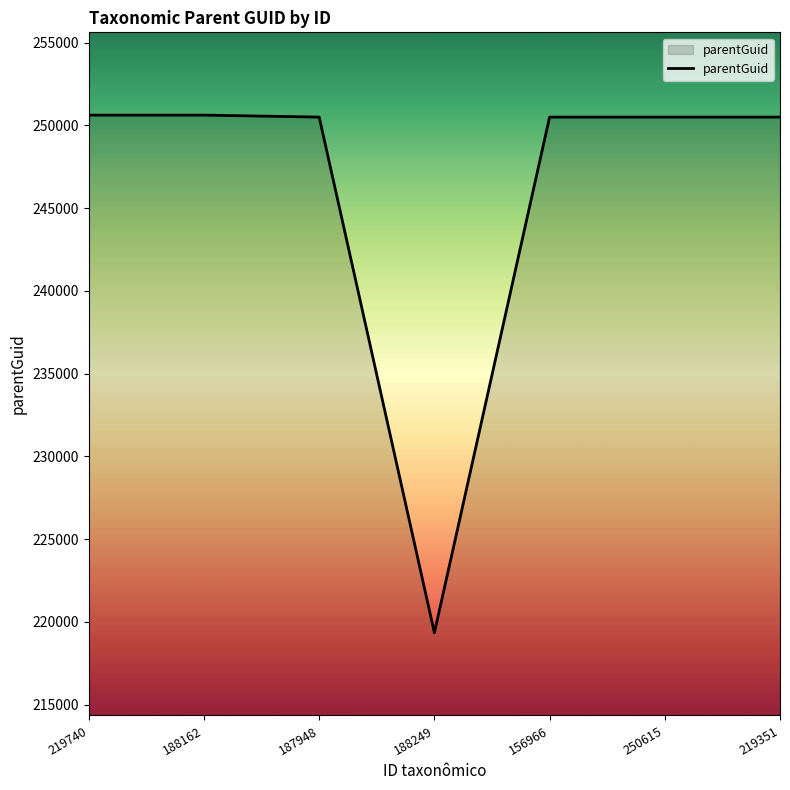

At which category does the chart reach its minimum across all series?

188249